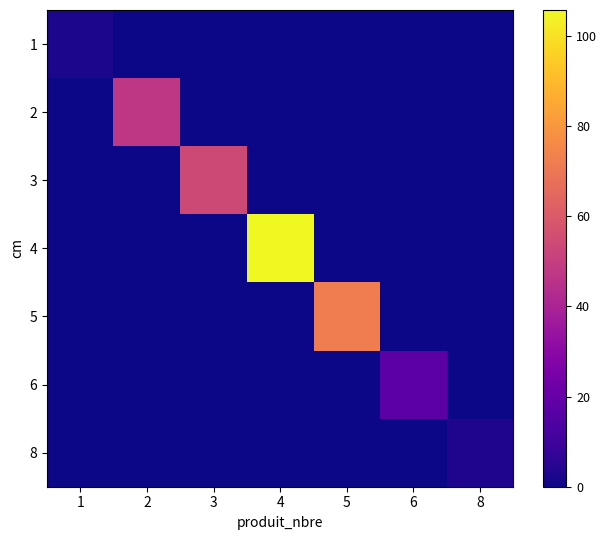

At which category is the sum across all series the highest?

4